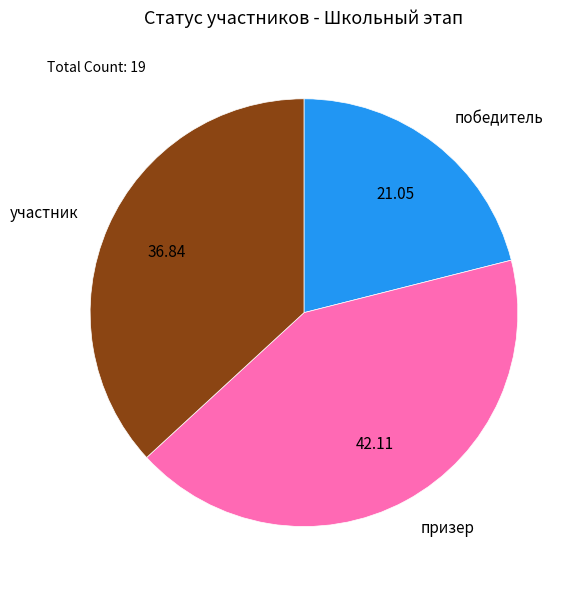

The победитель slice represents 30% of the pie. True or false?

False